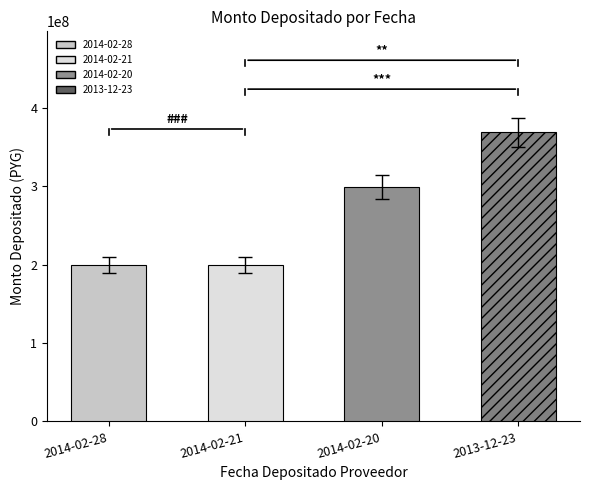

What is the ratio of the value at 2014-02-20 to the value at 2014-02-28?

1.5